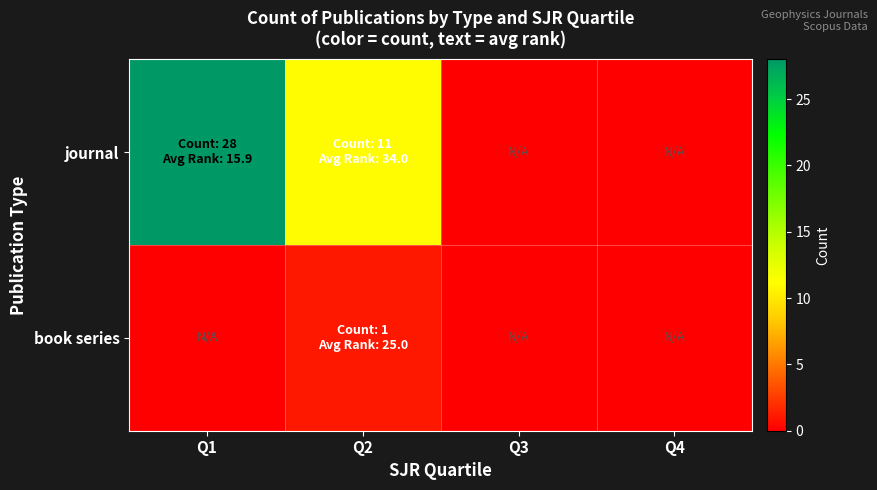

Between Q1 and Q4, which series saw the biggest shift?

journal